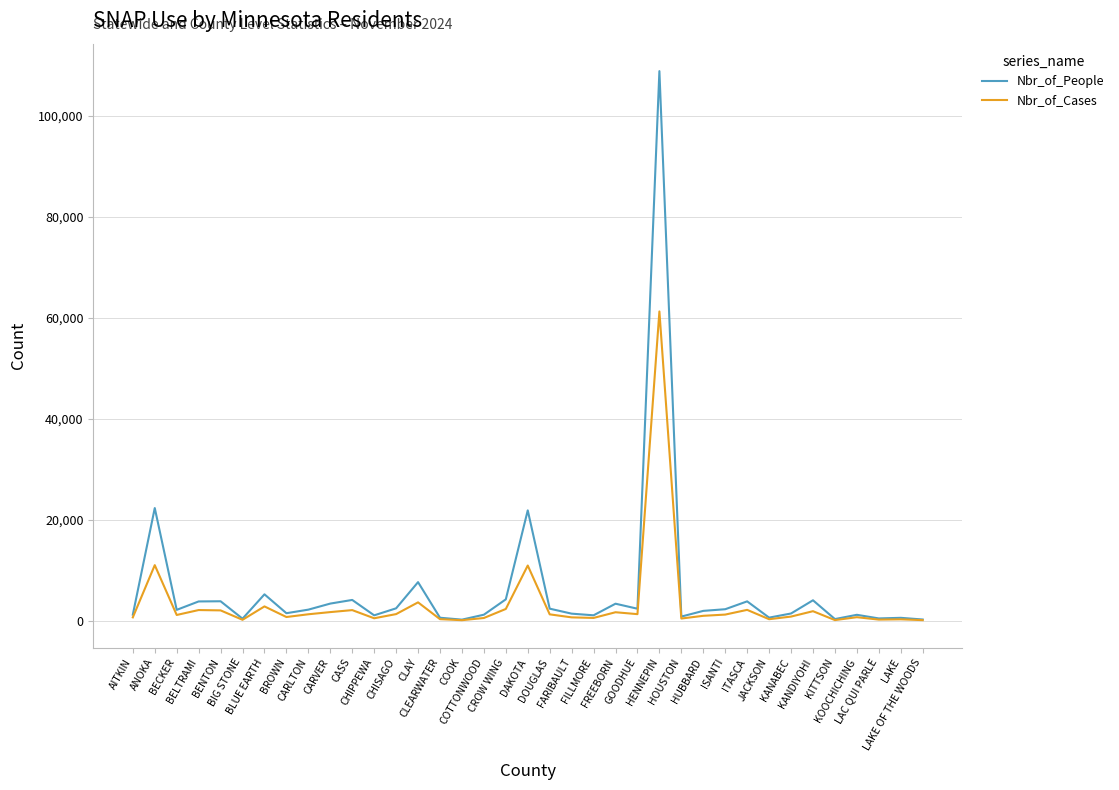

Rank the series by their maximum value, from highest to lowest.

Nbr_of_People, Nbr_of_Cases